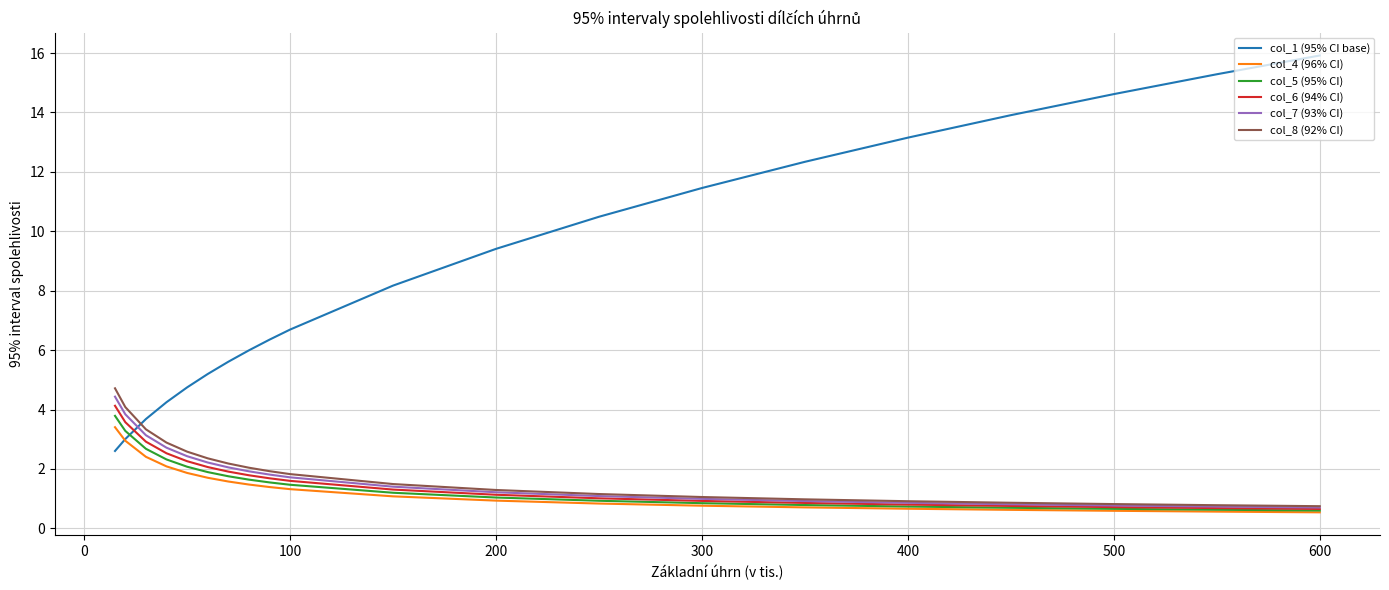

What is the highest value of the col_8 (92% CI) series?

4.7